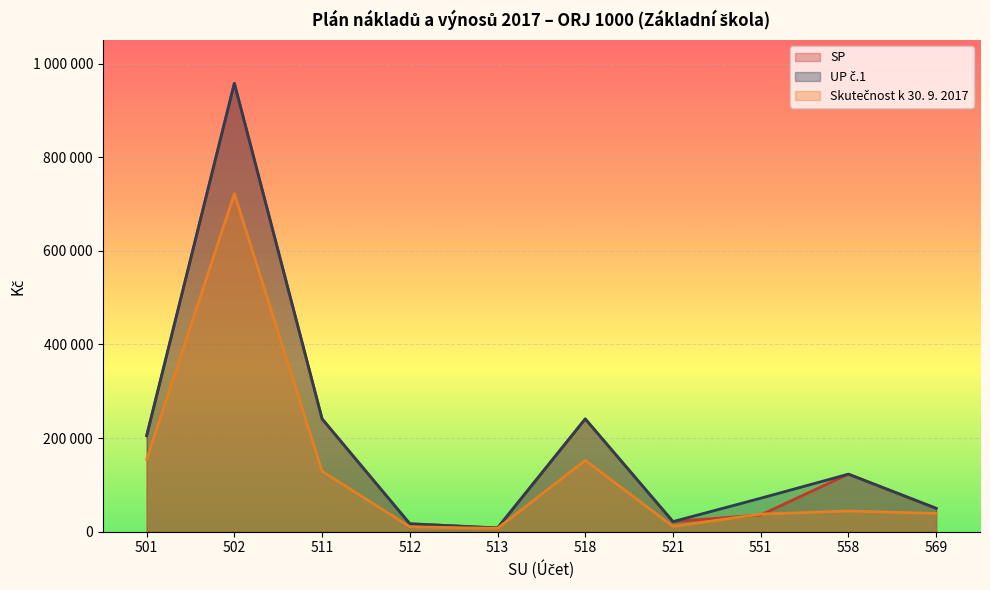

How many lines are shown in the chart?

3